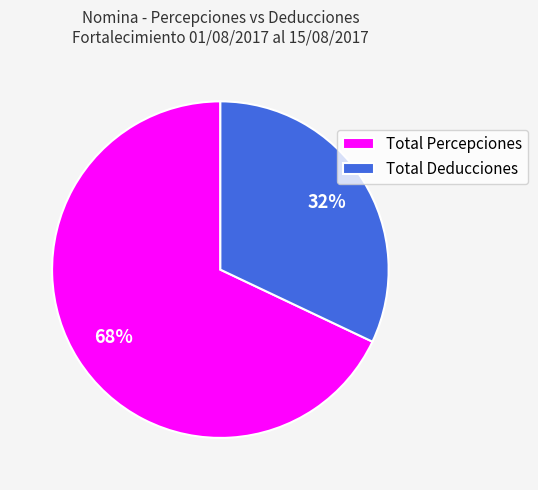

The Total Percepciones slice represents 81% of the pie. True or false?

False